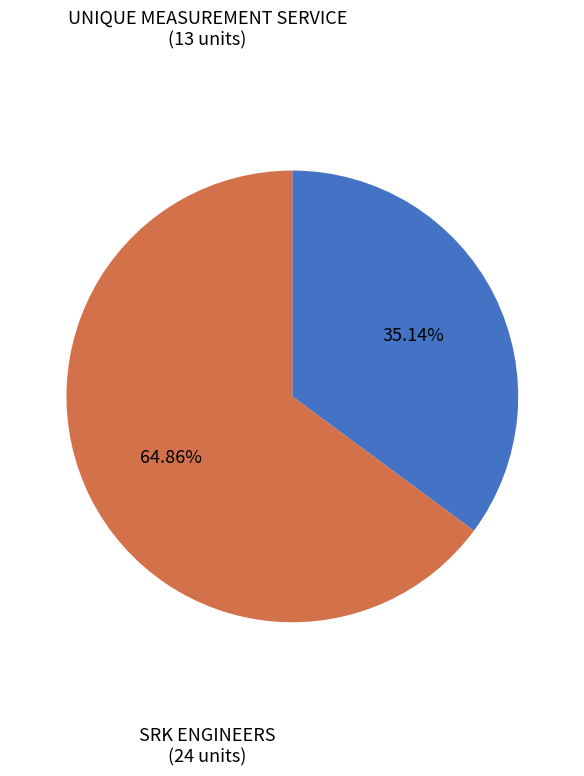

How many segments does this pie chart have?

2